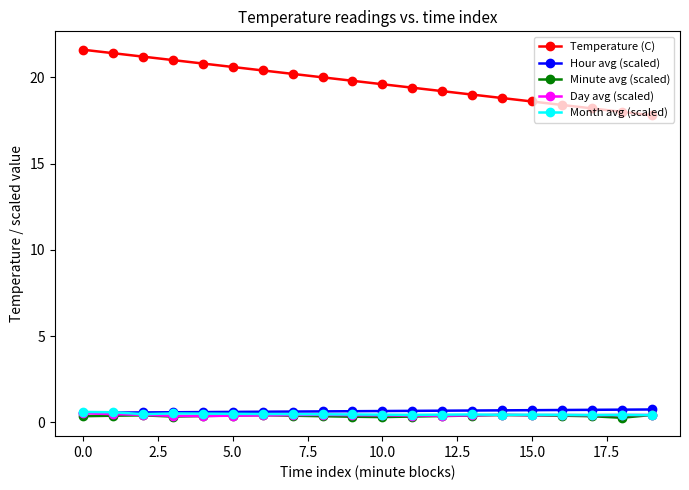

Which series has the largest range (max minus min)?

Temperature (C)